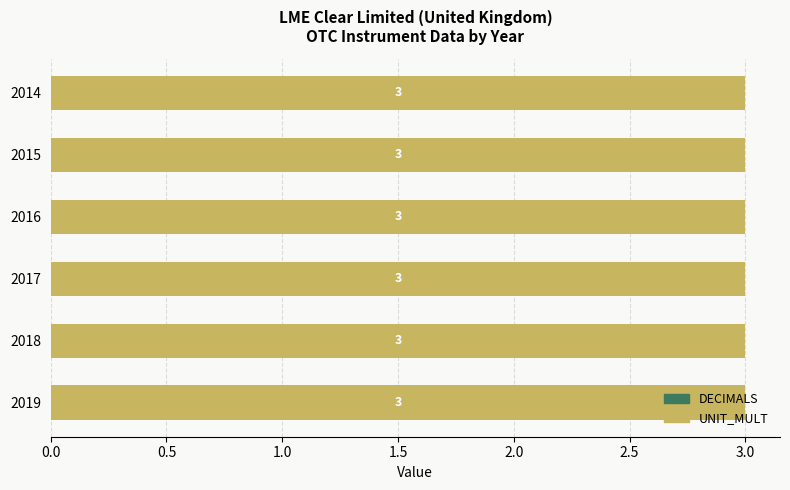

Rank the categories by UNIT_MULT value from highest to lowest.

2014, 2015, 2016, 2017, 2018, 2019